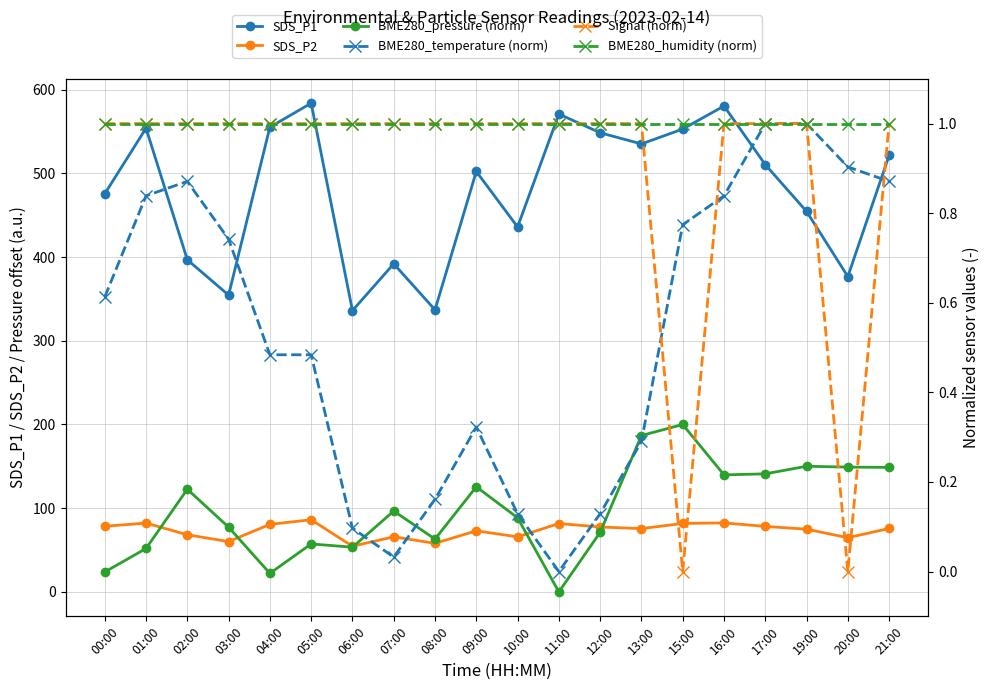

Is it true that BME280_humidity (norm) equals 1.3 at 05:00?

False